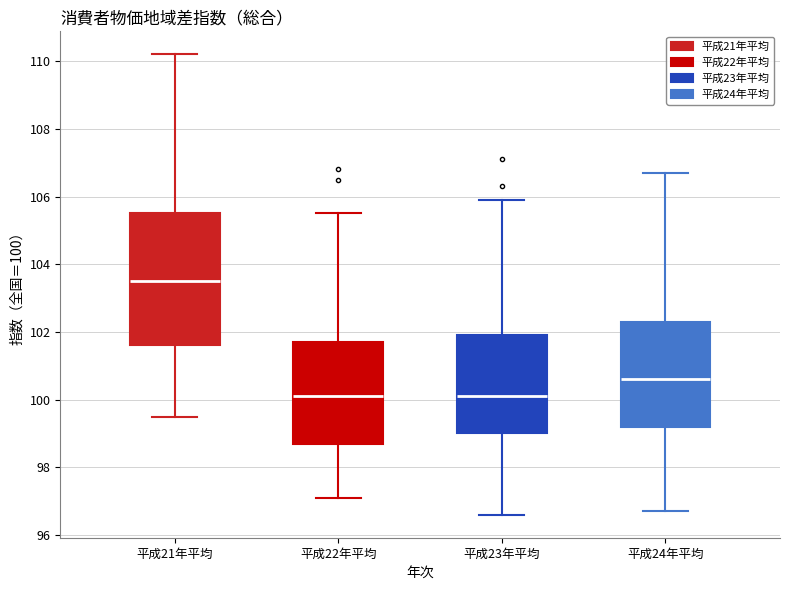

Reading left to right, transcribe this box plot: for each box, give where its median line is, the range the box spans, and where its two whiskers end, as read against the y-axis. The values are not printed on the chart, so give them approximately, as read against the axis.

平成21年平均: median 103.6, box 101.6 to 105.6, whiskers 99.6 to 110.2
平成22年平均: median 100.2, box 98.8 to 101.8, whiskers 97.2 to 105.6
平成23年平均: median 100.2, box 99.0 to 102.0, whiskers 96.6 to 106.0
平成24年平均: median 100.6, box 99.2 to 102.4, whiskers 96.8 to 106.8